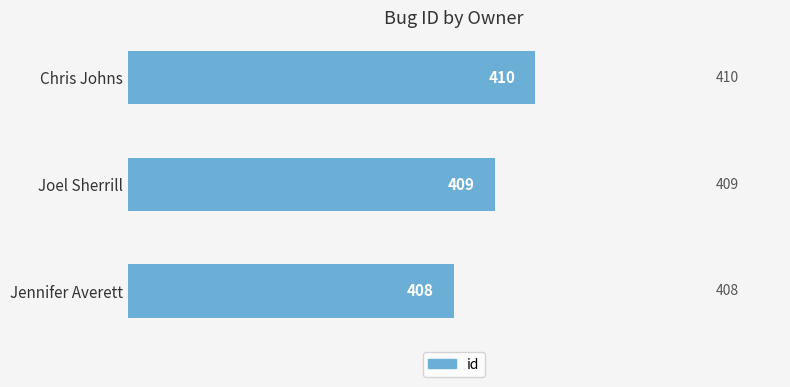

How many values are between 408 and 410?

3